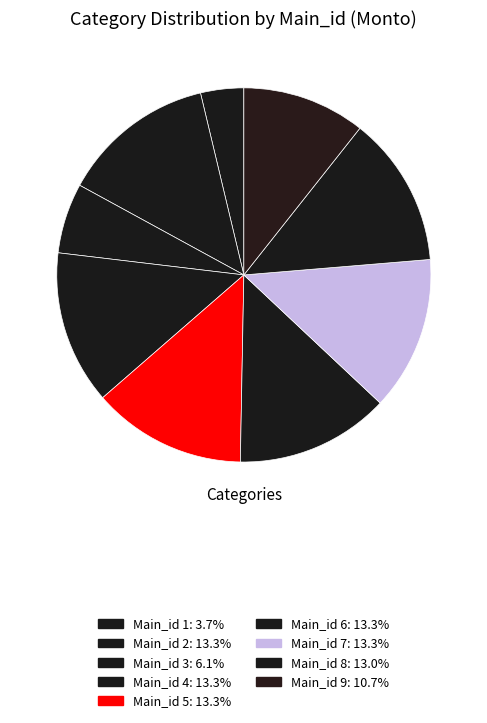

How many segments does this pie chart have?

9